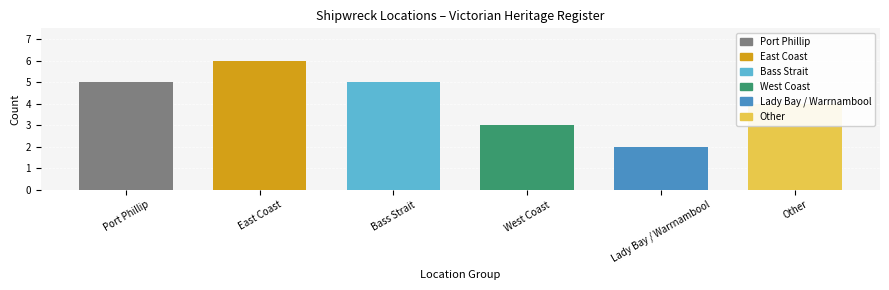

What is the approximate value at Port Phillip?

5